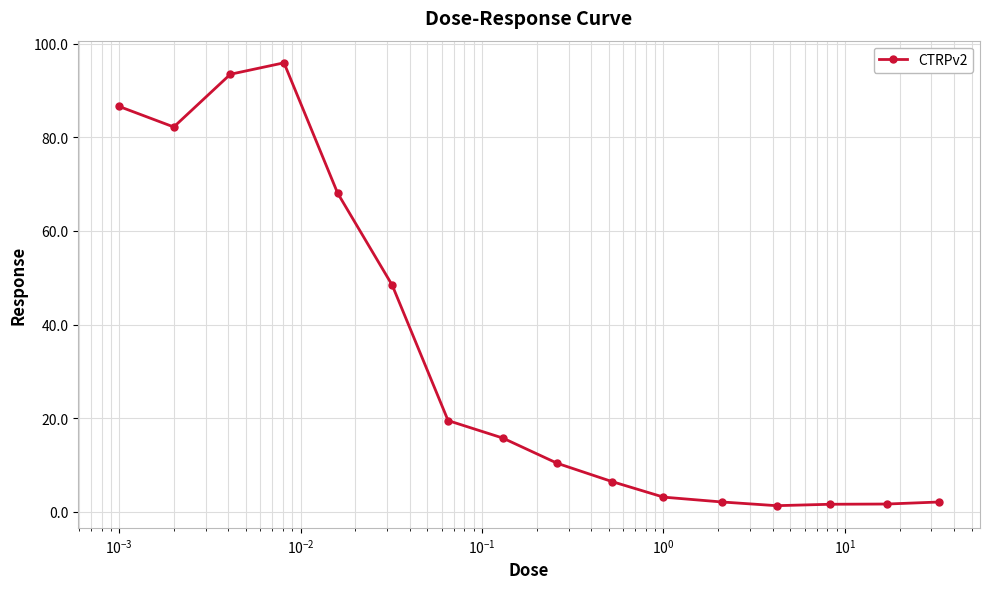

What is the maximum value shown in the chart?

96.0